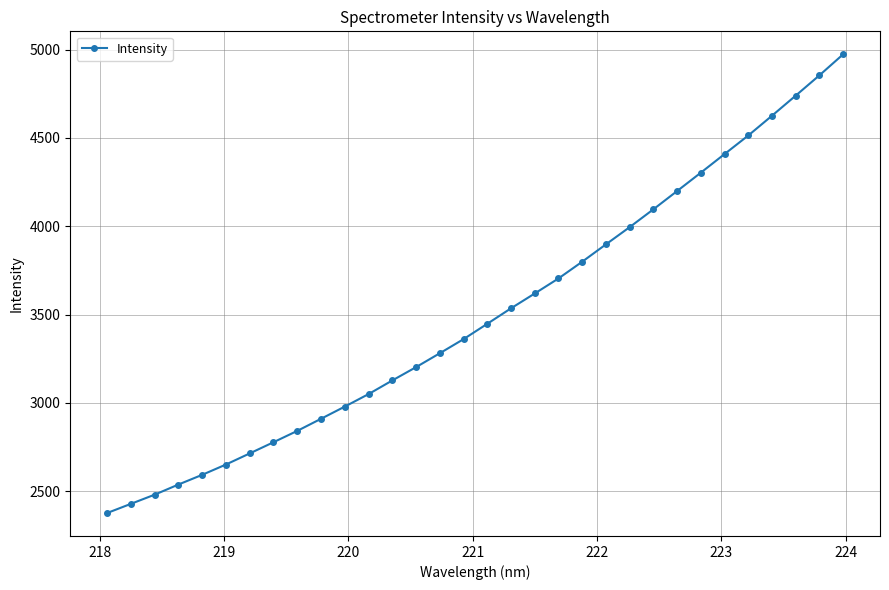

What is the minimum value shown in the chart?

2376.3